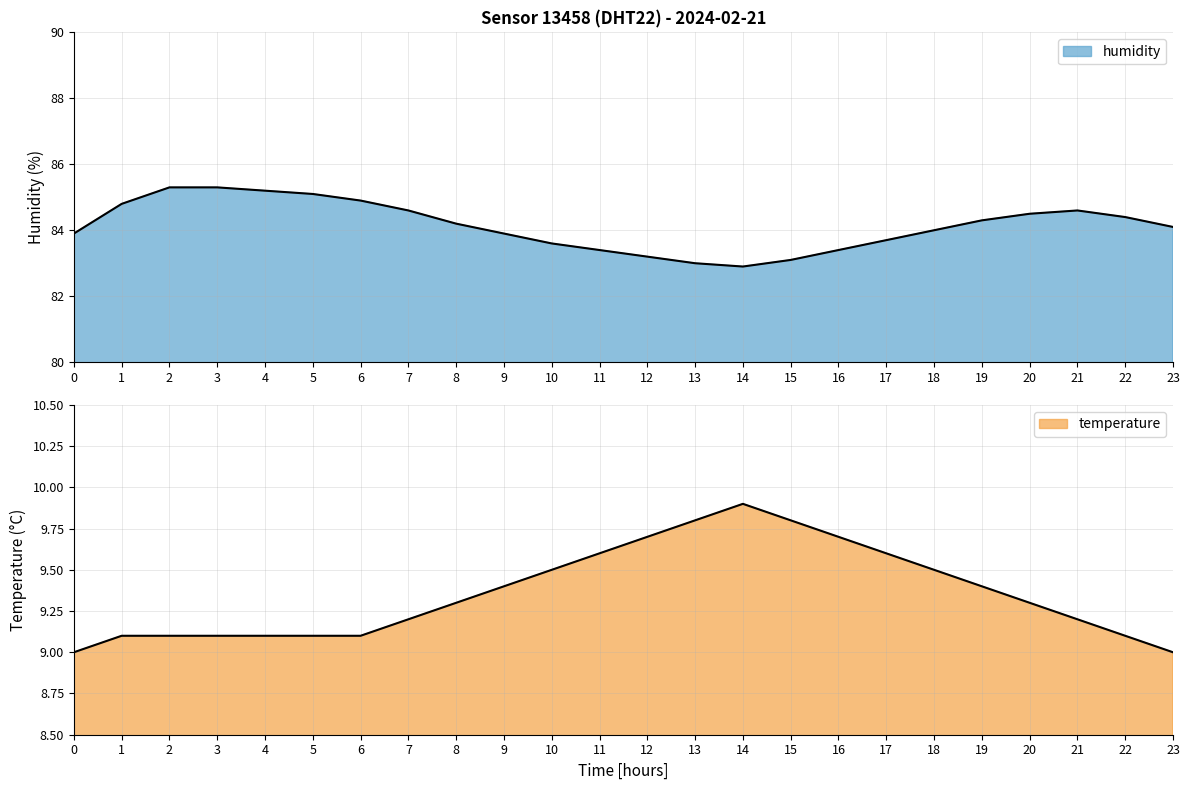

Reading right to left, transcribe all the data shown in this chart.

temperature: 9.0	9.1	9.2	9.3	9.4	9.5	9.6	9.7	9.8	9.9	9.8	9.7	9.6	9.5	9.4	9.3	9.2	9.1	9.1	9.1	9.1	9.1	9.1	9.0
humidity: 84.1	84.4	84.6	84.5	84.3	84.0	83.7	83.4	83.1	82.9	83.0	83.2	83.4	83.6	83.9	84.2	84.6	84.9	85.1	85.2	85.3	85.3	84.8	83.9